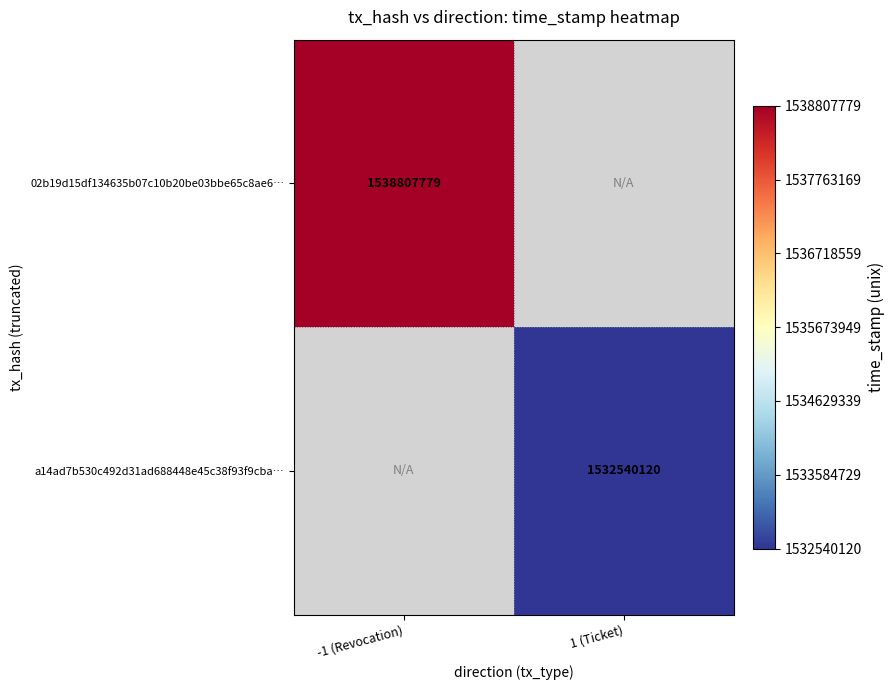

At how many categories does at least one series exceed 795885626?

2